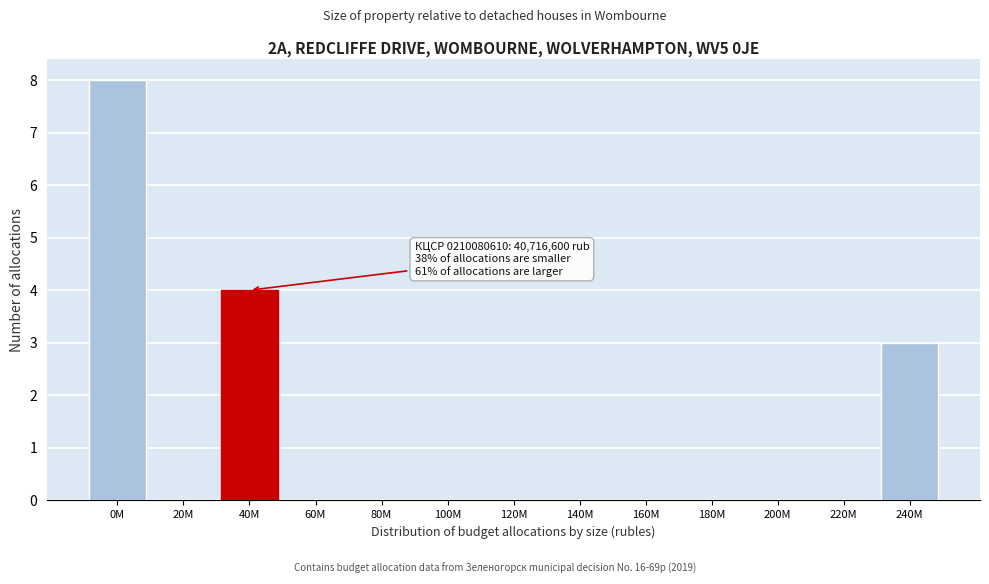

Reading left to right, what are all the values shown in this chart?

0M=8	20M=0	40M=4	60M=0	80M=0	100M=0	120M=0	140M=0	160M=0	180M=0	200M=0	220M=0	240M=3